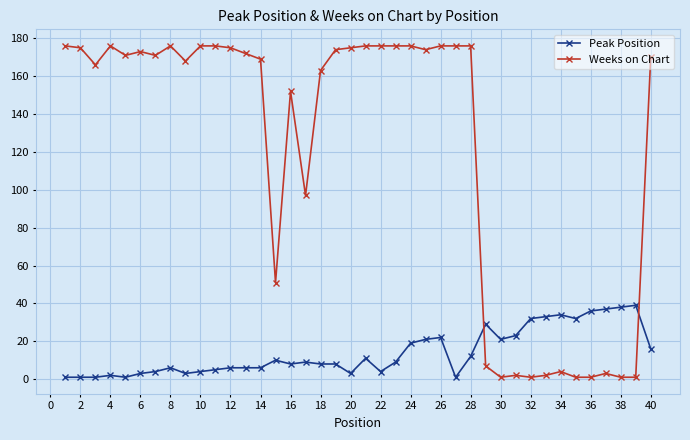

Which series has the largest range (max minus min)?

Weeks on Chart